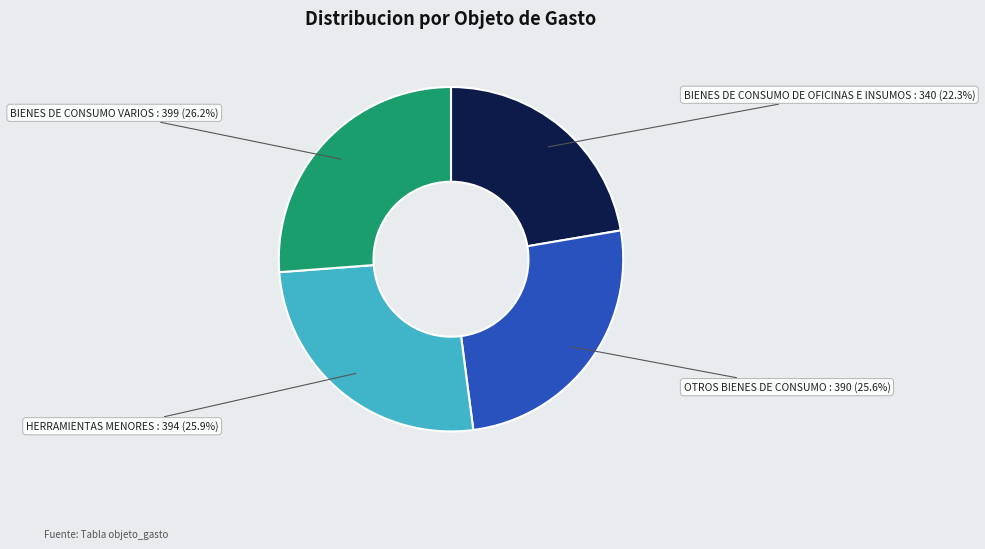

Does BIENES DE CONSUMO VARIOS account for over 50% of the chart?

No